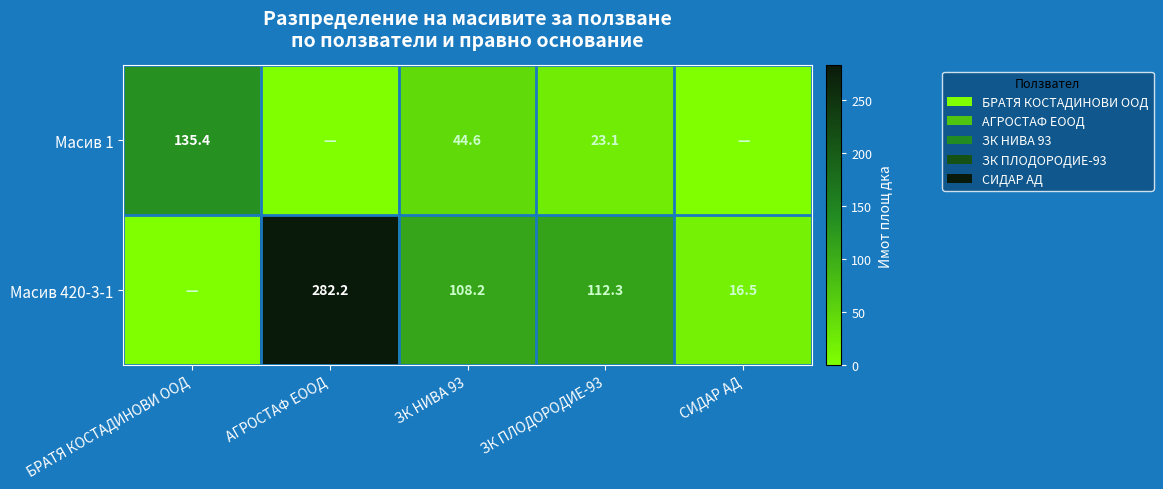

Rank the series at ЗК ПЛОДОРОДИЕ-93 from highest to lowest value.

Масив 420-3-1, Масив 1